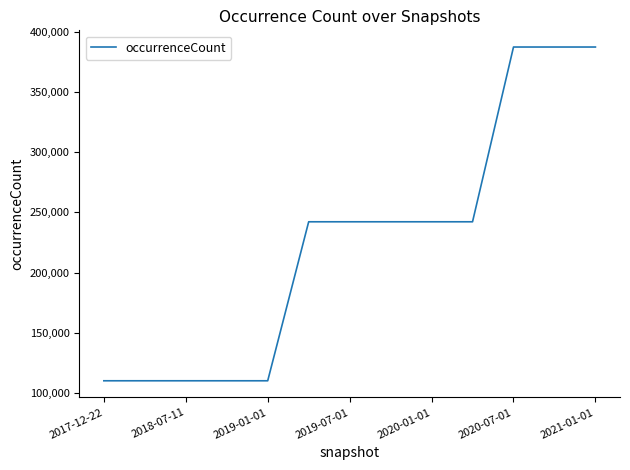

What is the average value?

224985